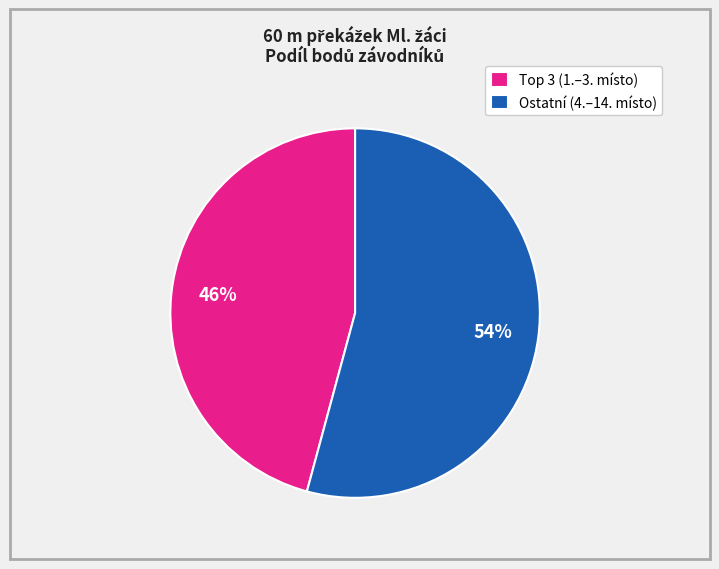

To the nearest percent, what is the difference between the largest and smallest slice percentages?

8%